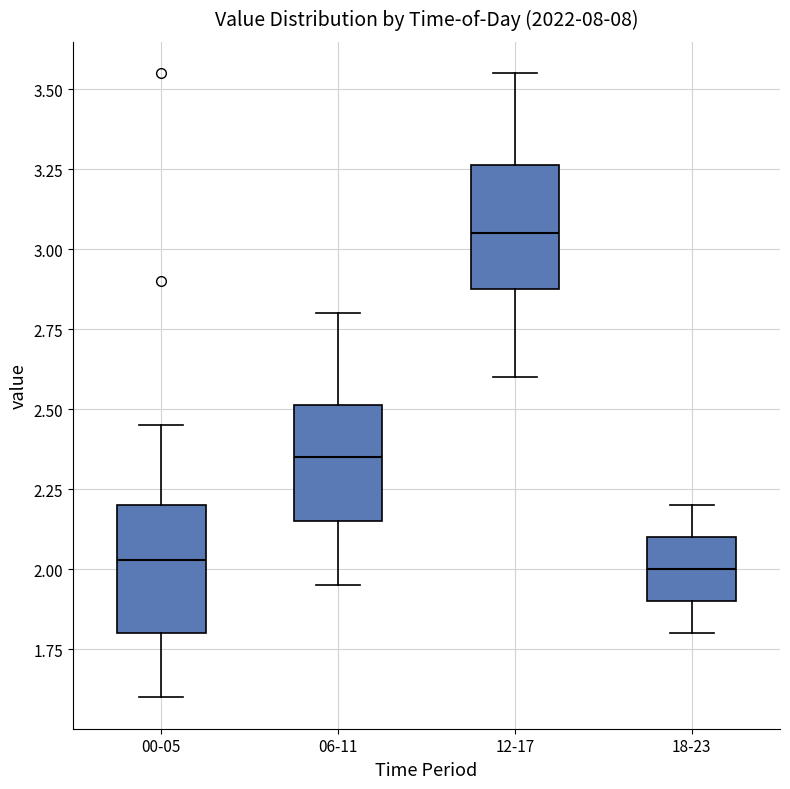

Reading left to right, transcribe this box plot: for each box, give where its median line is, the range the box spans, and where its two whiskers end, as read against the y-axis. The values are not printed on the chart, so give them approximately, as read against the axis.

00-05: median 2.05, box 1.80 to 2.20, whiskers 1.60 to 2.45
06-11: median 2.35, box 2.15 to 2.50, whiskers 1.95 to 2.80
12-17: median 3.05, box 2.90 to 3.25, whiskers 2.60 to 3.55
18-23: median 2.00, box 1.90 to 2.10, whiskers 1.80 to 2.20